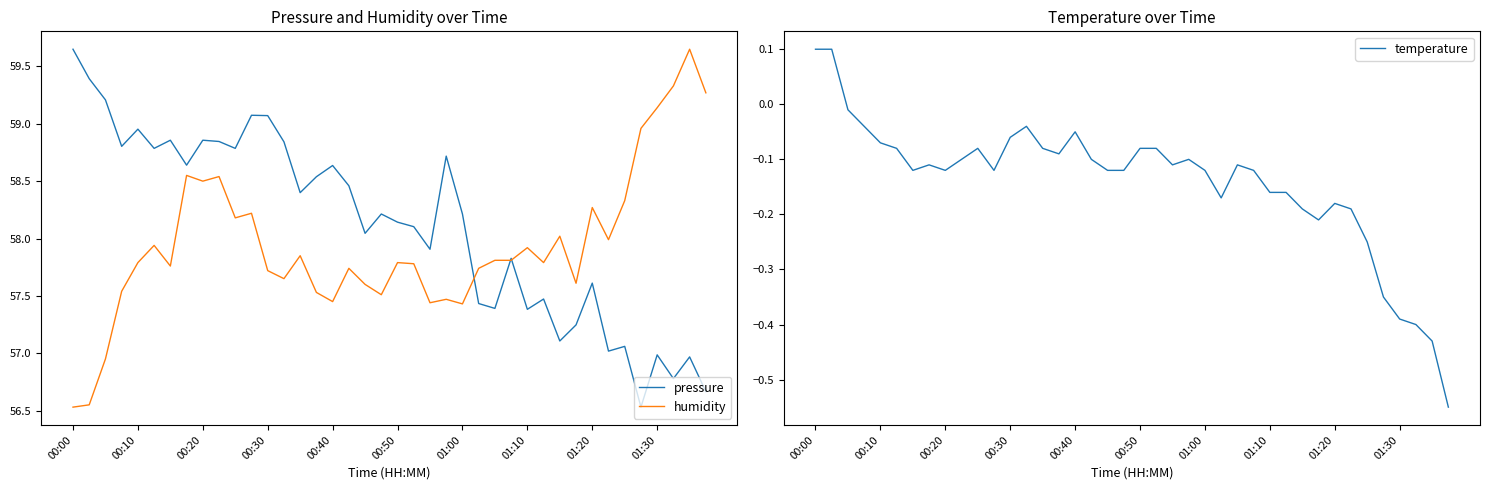

What value does the temperature series have at 10?

-0.1